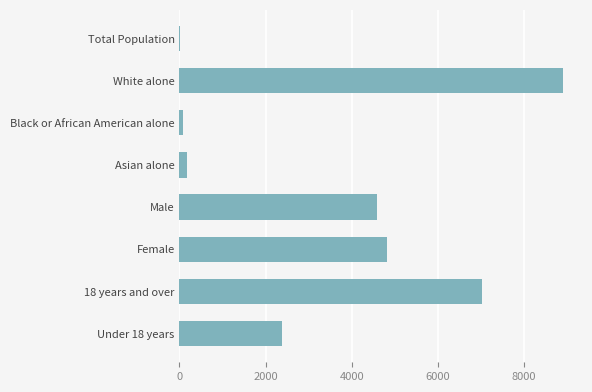

Where is the data nearest to the value 4459?

Male